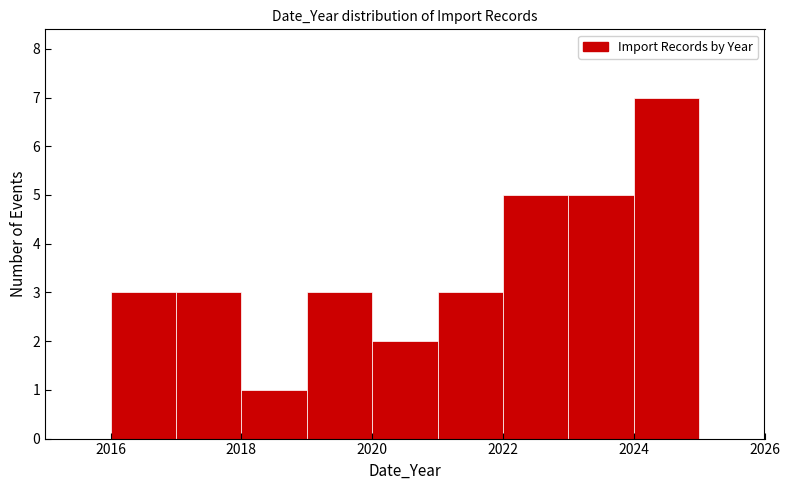

Reading left to right, transcribe this chart: for each bar, give the range it covers on the x-axis and its height. The values are not printed on the chart, so give them approximately, as read against the axis.

2016 to 2017: 3
2017 to 2018: 3
2018 to 2019: 1
2019 to 2020: 3
2020 to 2021: 2
2021 to 2022: 3
2022 to 2023: 5
2023 to 2024: 5
2024 to 2025: 7